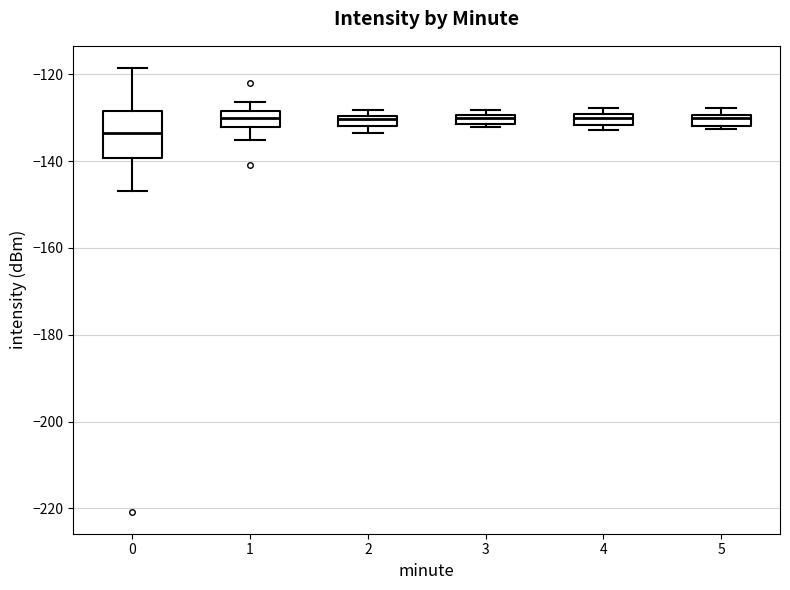

Where does the lower whisker of the box at x = 1 end on the y-axis? The values are not printed on the chart, so give them approximately, as read against the axis.

-136